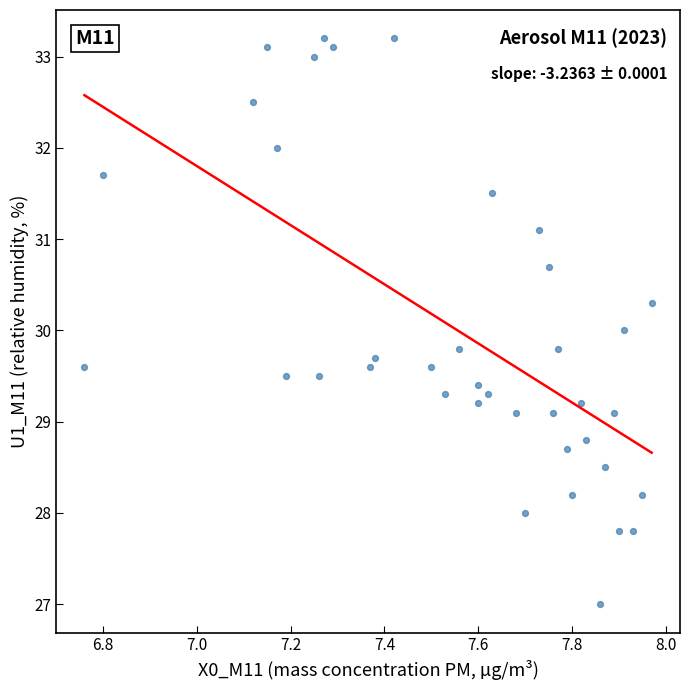

What is the range of X values (max minus min)?

1.2